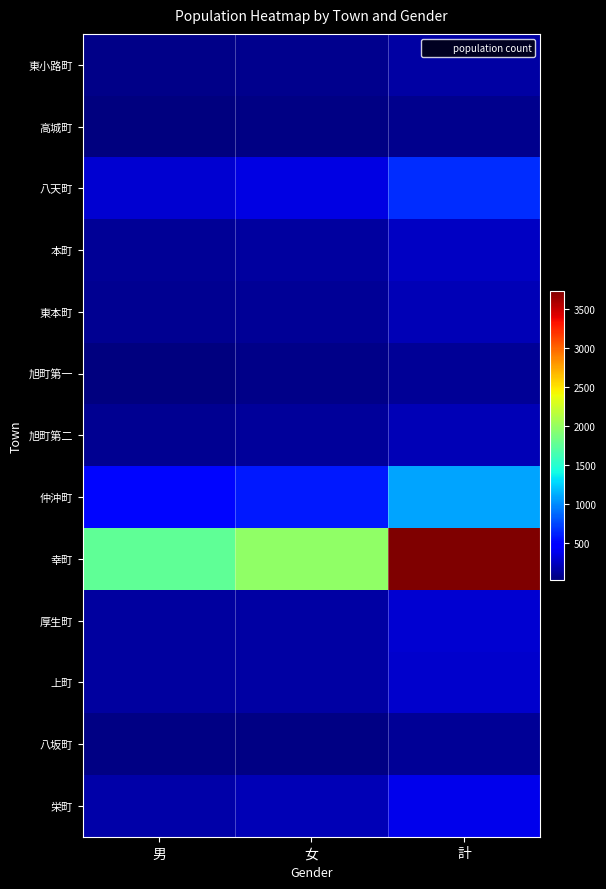

At 女, list the series in order from smallest to largest.

高城町, 八坂町, 旭町第一, 東小路町, 東本町, 旭町第二, 本町, 上町, 厚生町, 栄町, 八天町, 仲沖町, 幸町